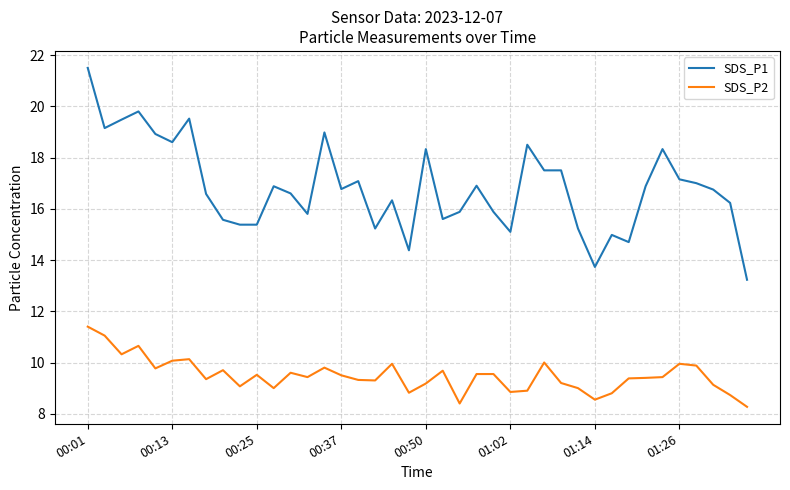

Which series has the largest range (max minus min)?

SDS_P1